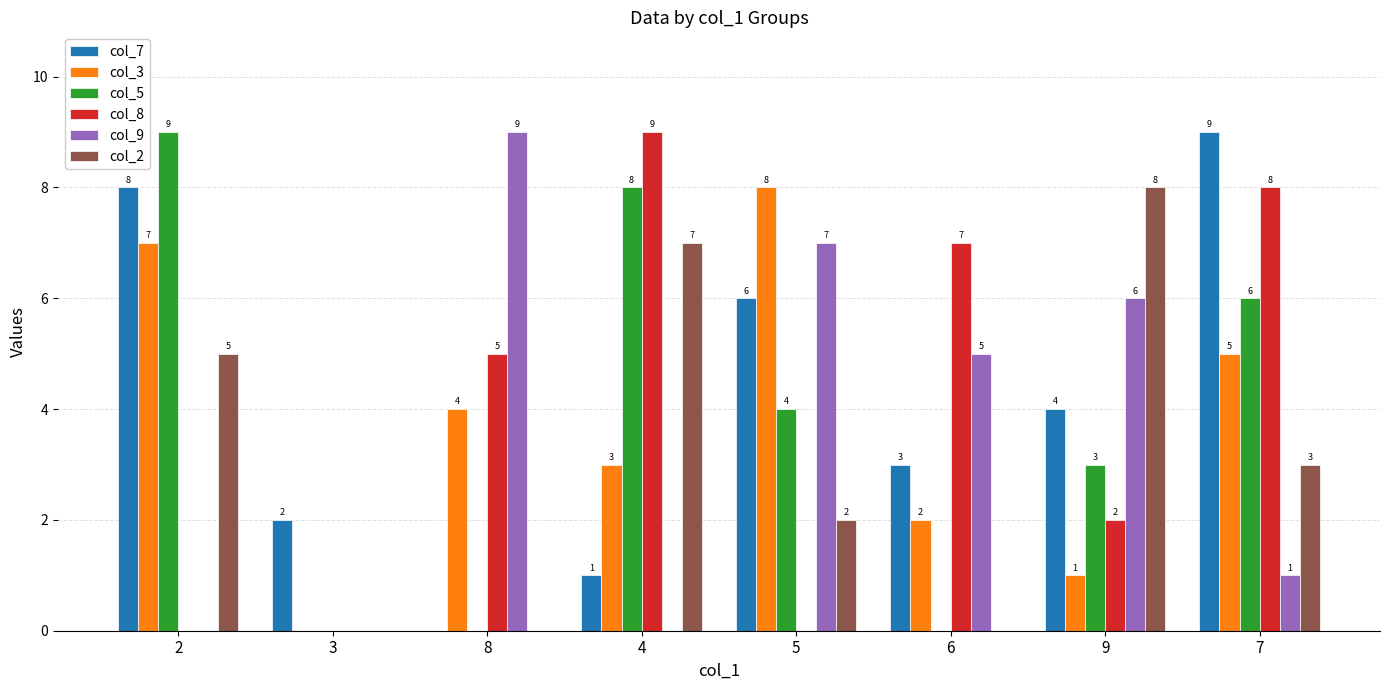

What is the sum of all col_3 values?

30